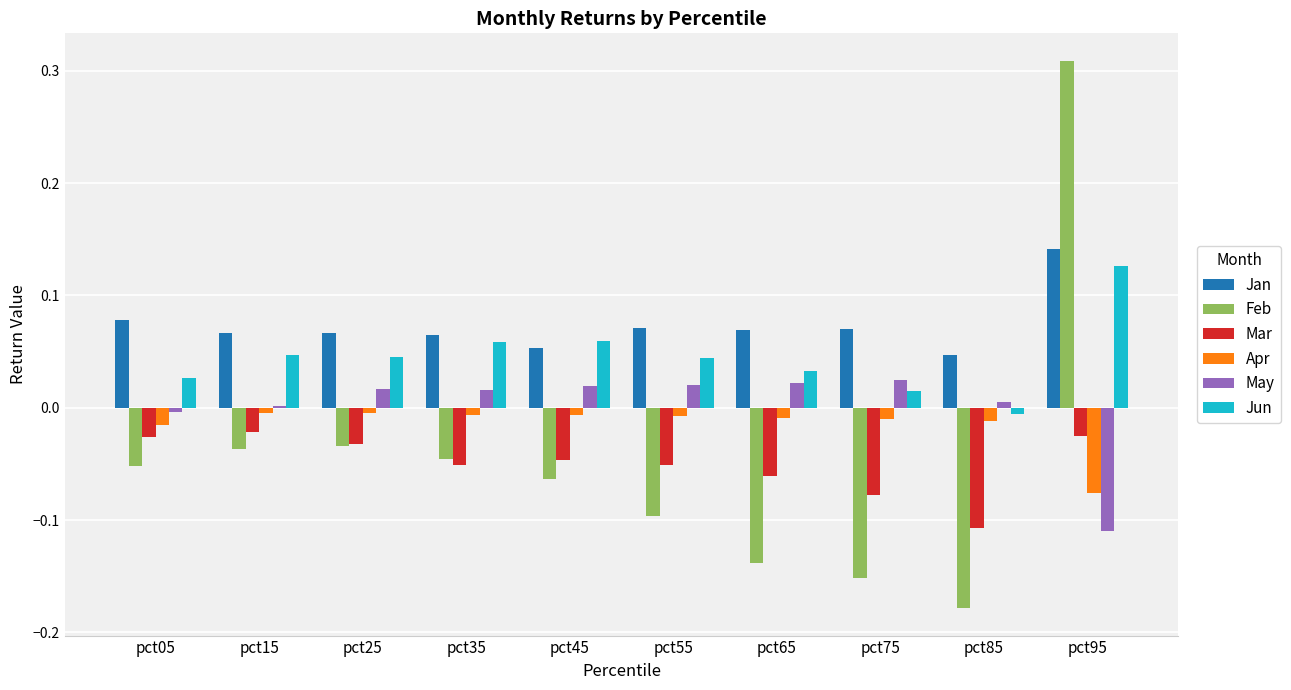

Is the value of May at pct05 greater than the value of Mar at pct25?

Yes